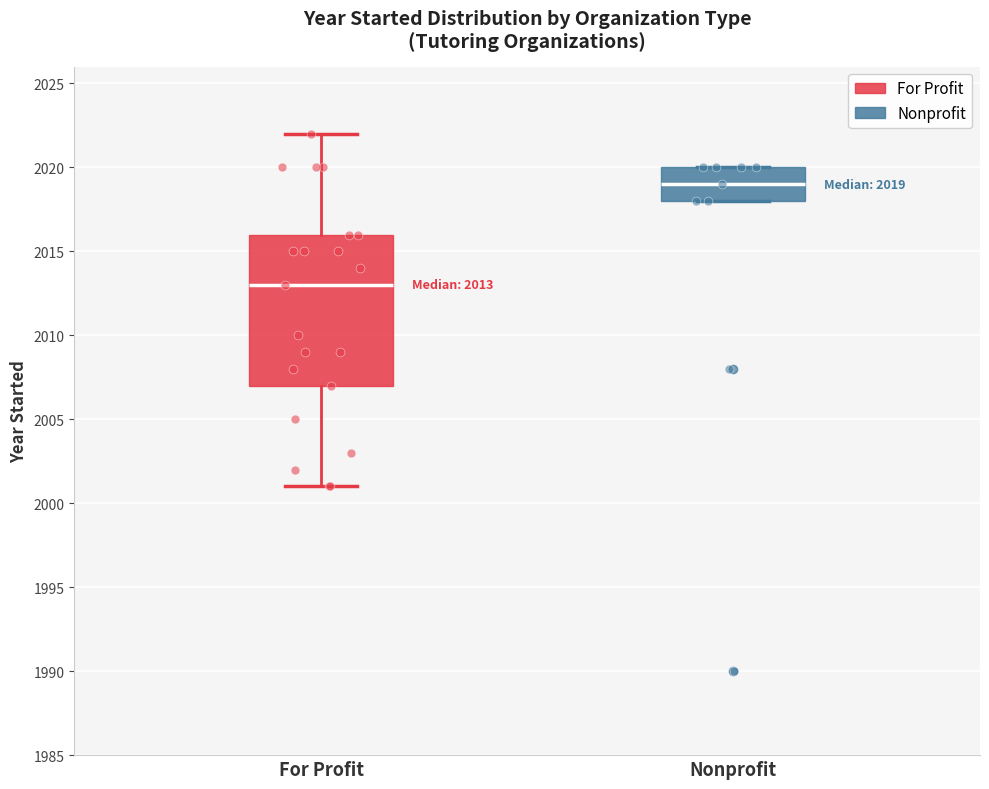

Which box is the tallest, from its lower edge to its upper edge?

For Profit